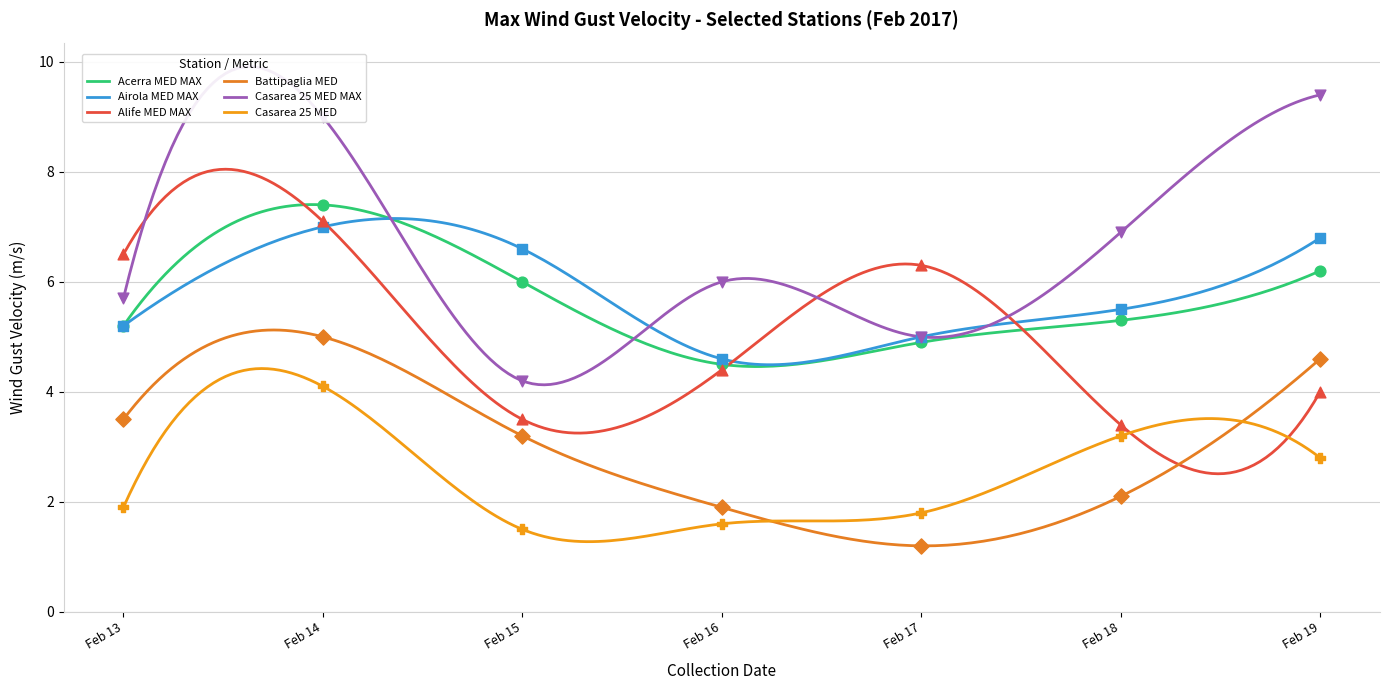

Is the value of Casarea 25 MED MAX at Feb 19 greater than the value of Alife MED MAX at Feb 19?

Yes